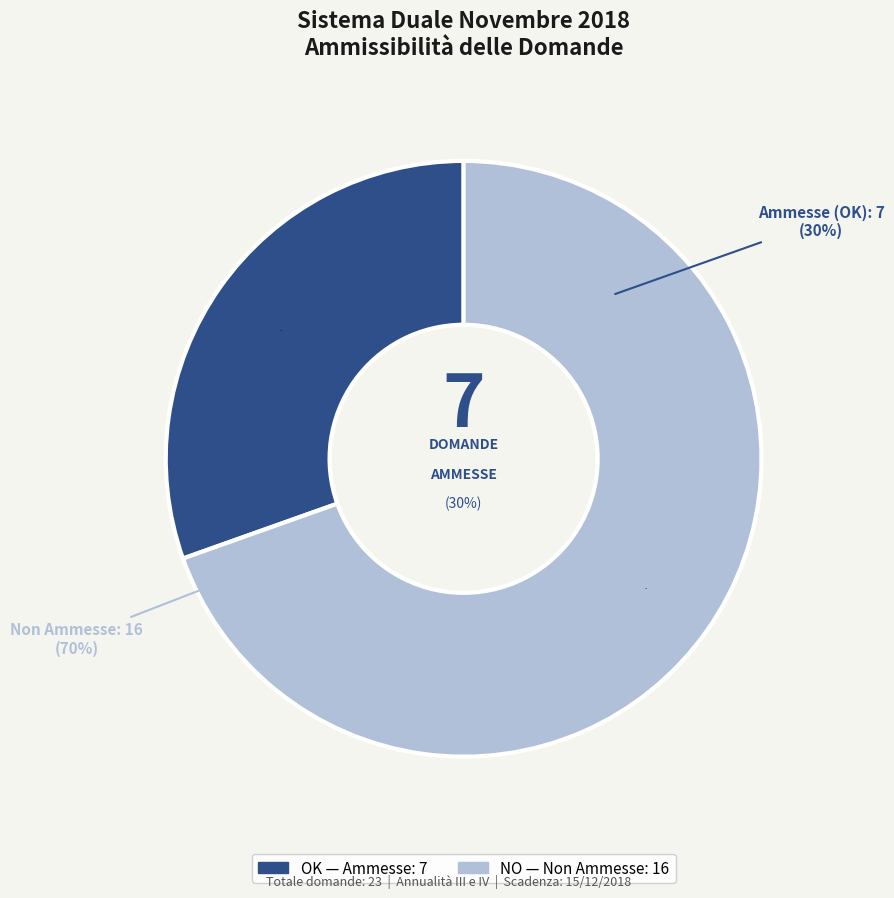

To the nearest percent, what is the average slice percentage?

50%